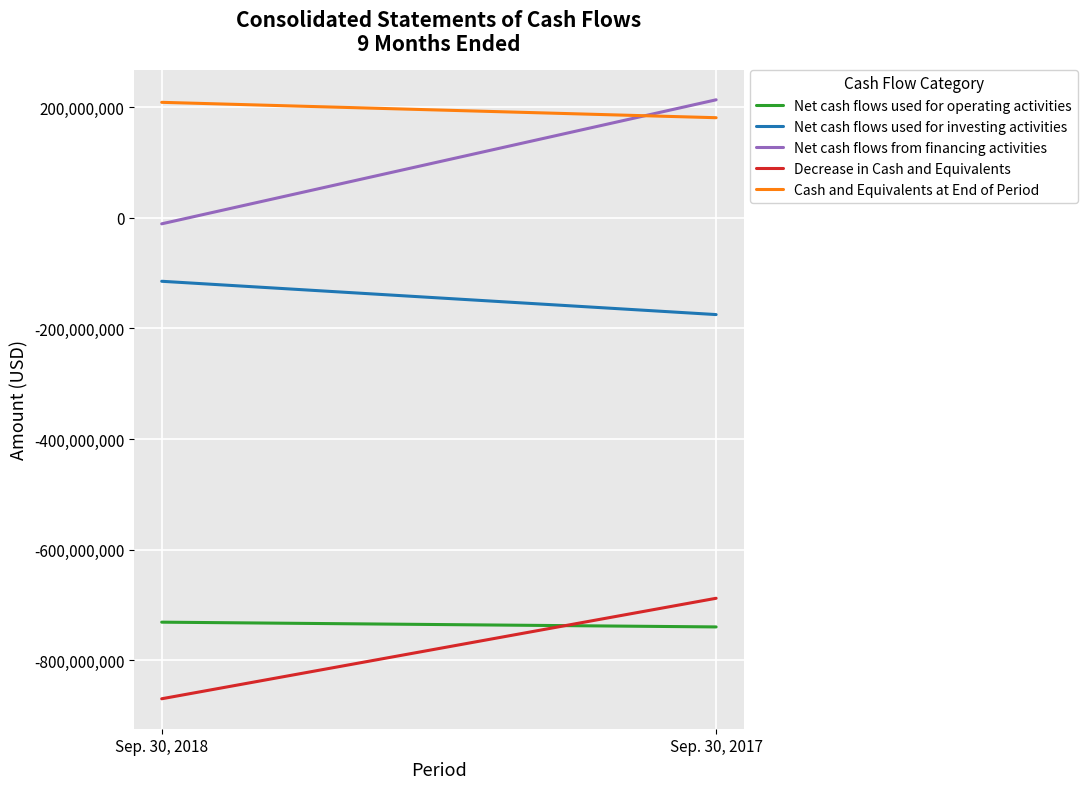

The Net cash flows used for investing activities series shows -114640000 at Sep. 30, 2018. True or false?

True